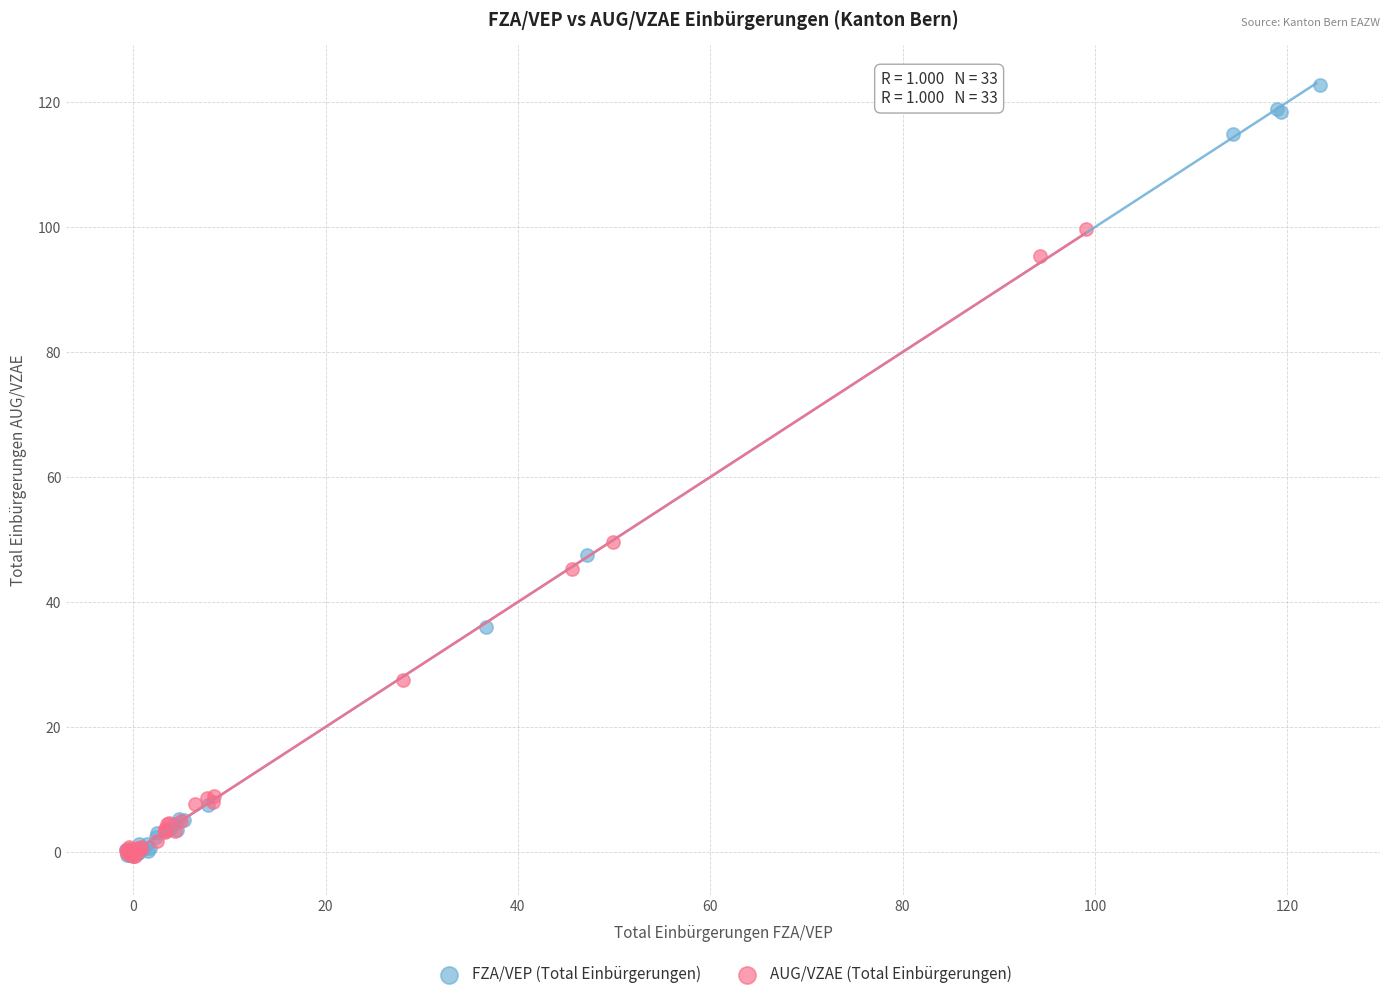

Which series reaches the maximum Y coordinate?

FZA/VEP (Total Einbürgerungen)